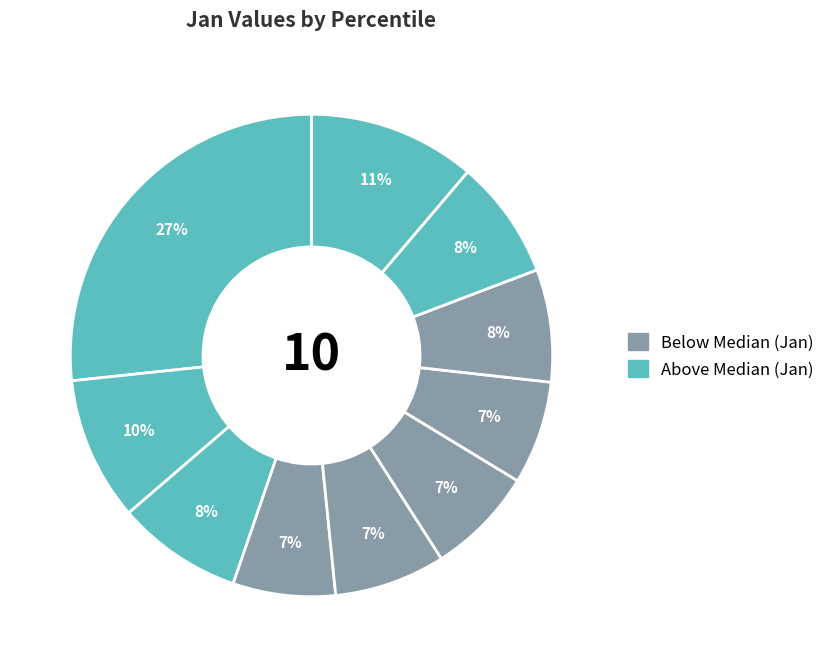

Which slice is the largest?

pct05